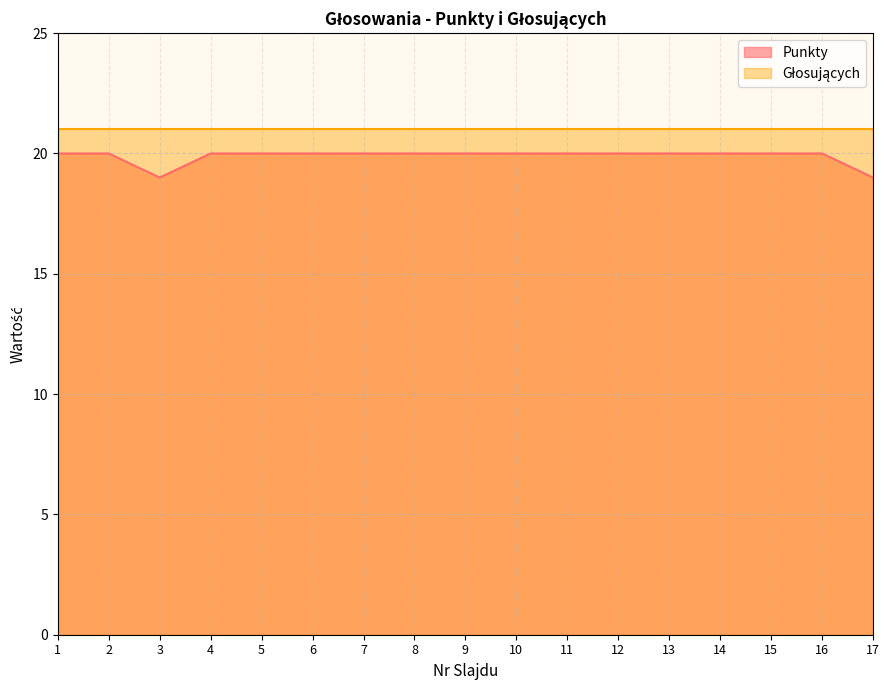

Is it true that the value at 11 is 20?

True